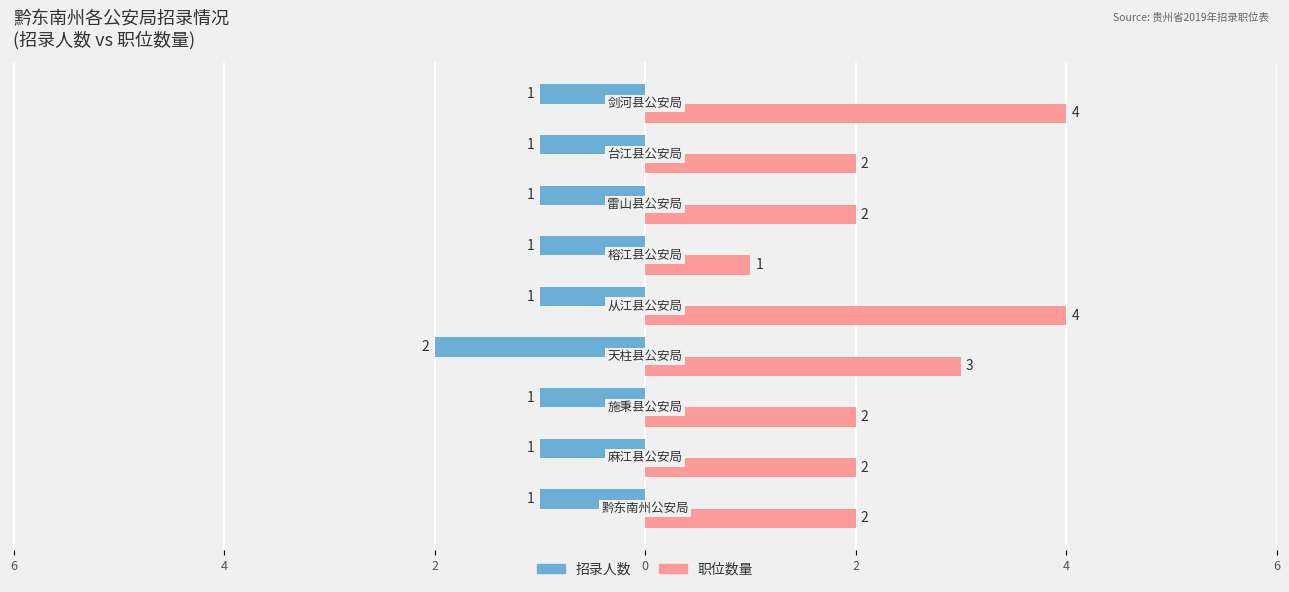

What are all the series names shown in the legend?

招录人数, 职位数量